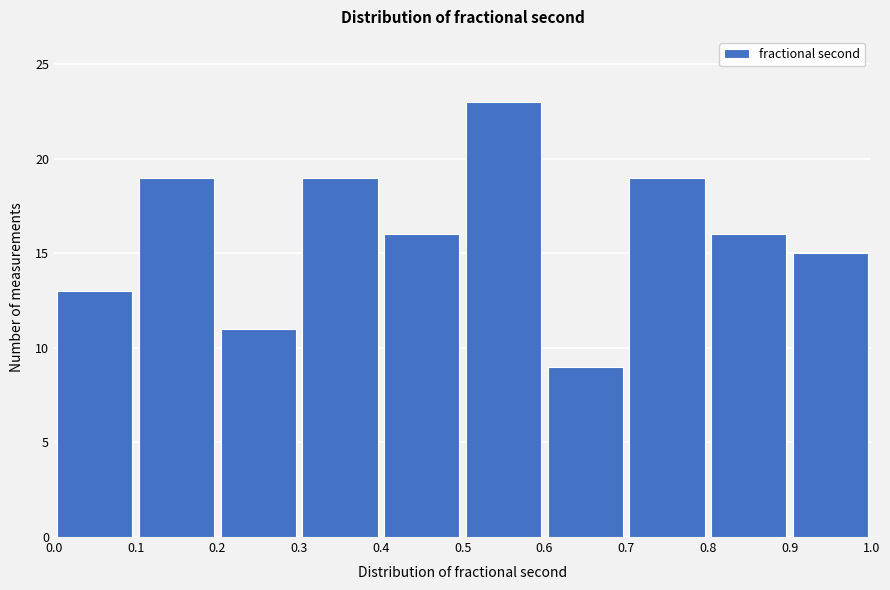

Reading left to right, list every bar in this chart as the range it spans on the x-axis followed by its height. The values are not printed on the chart, so give them approximately, as read against the axis.

0.0 to 0.1: 13
0.1 to 0.2: 19
0.2 to 0.3: 11
0.3 to 0.4: 19
0.4 to 0.5: 16
0.5 to 0.6: 23
0.6 to 0.7: 9
0.7 to 0.8: 19
0.8 to 0.9: 16
0.9 to 1.0: 15